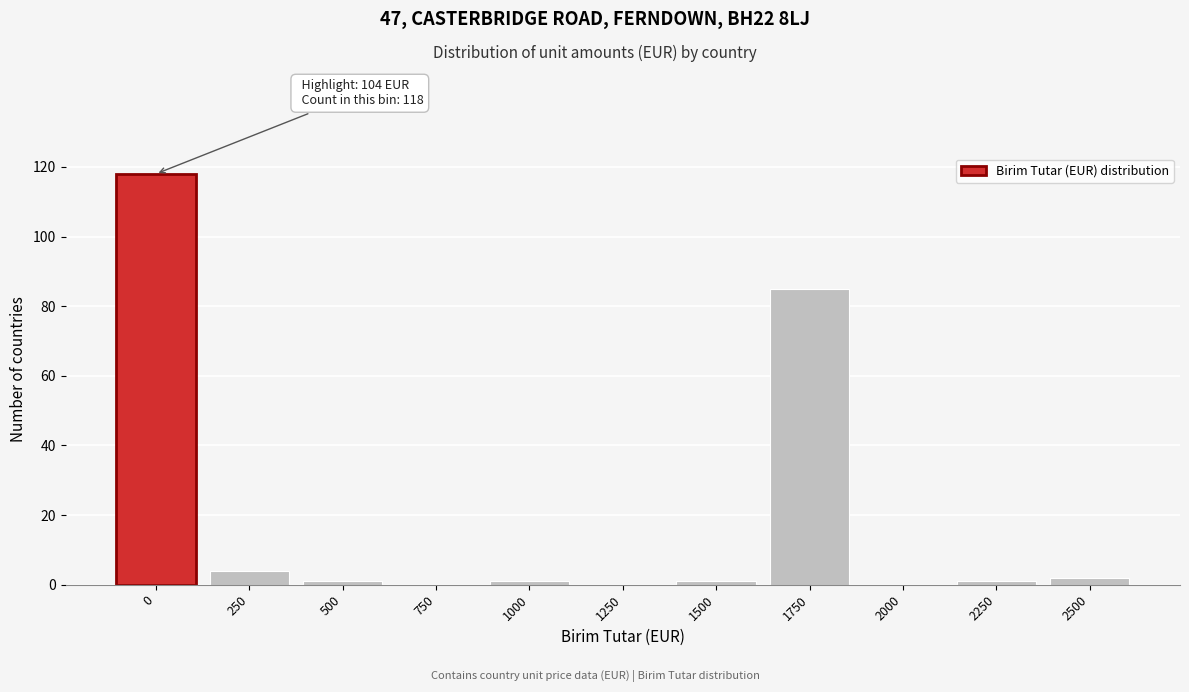

Reading right to left, transcribe all the data shown in this chart.

2500=2	2250=1	2000=0	1750=85	1500=1	1250=0	1000=1	750=0	500=1	250=4	0=118